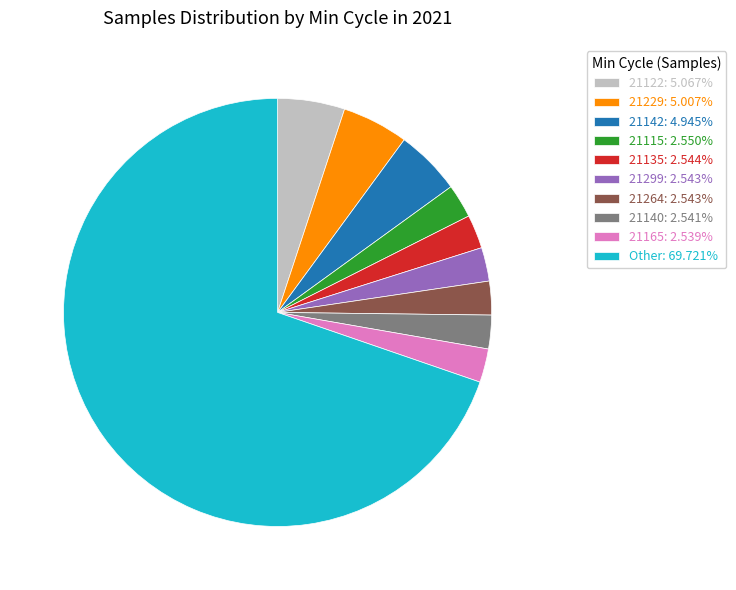

Do 21264: 2.543% and 21140: 2.541% together represent more than half of the pie?

No